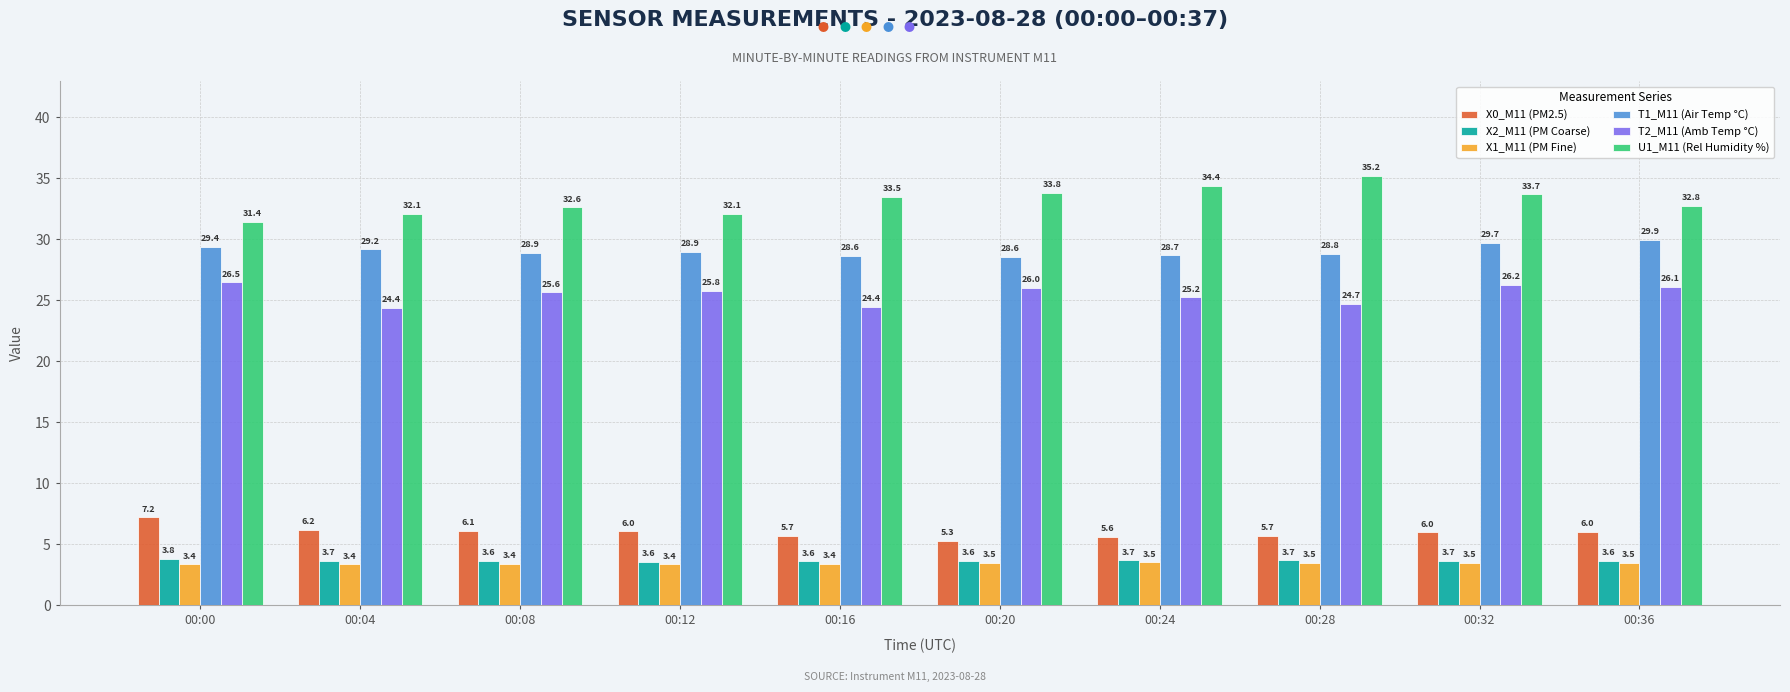

Between 00:04 and 00:28, which series saw the biggest shift?

U1_M11 (Rel Humidity %)